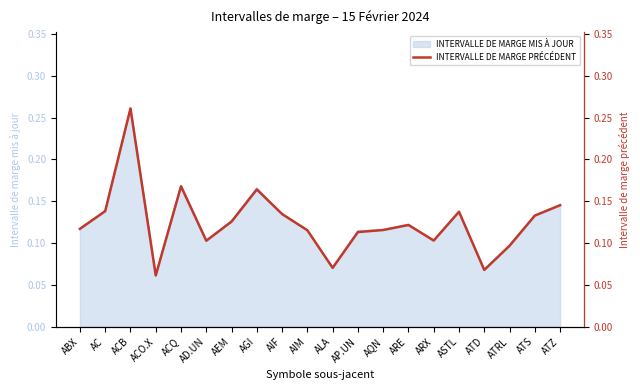

At which category does the data reach its first local valley?

ACO.X